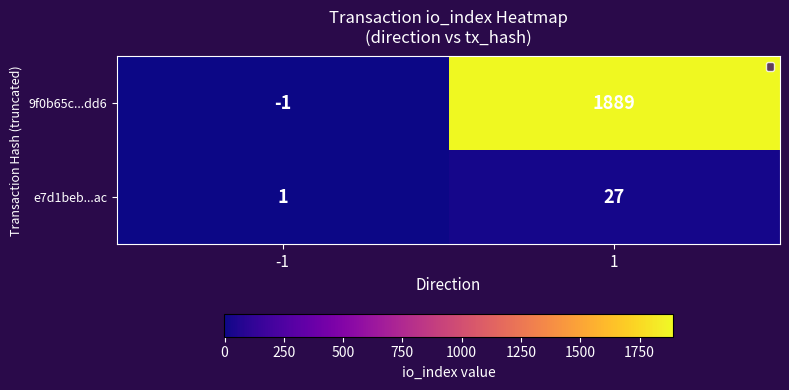

What is the average value of the 9f0b65c...dd6 series?

944